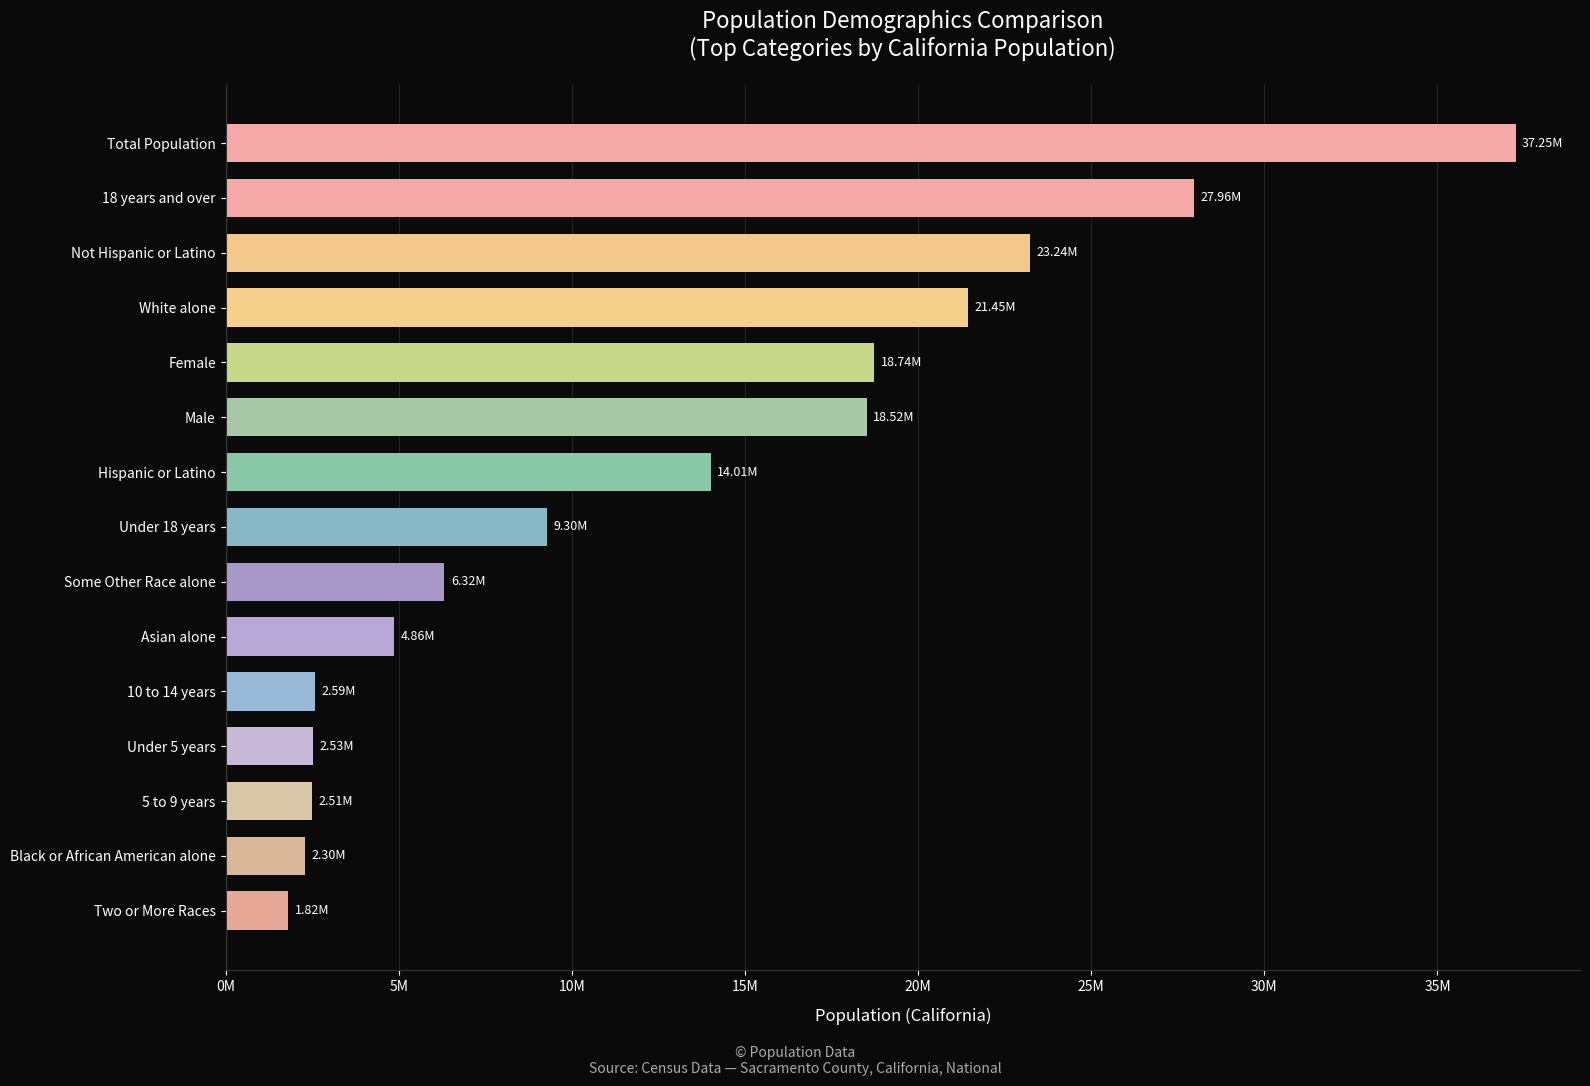

What is the greatest value displayed?

37253956